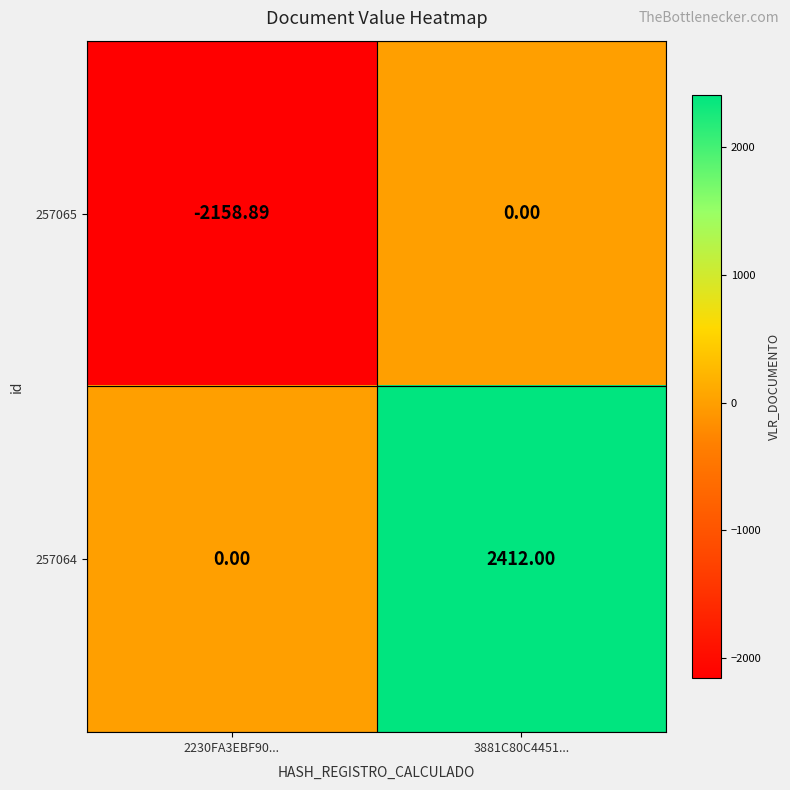

Is the value of 257064 at 3881C80C4451... greater than the value of 257065 at 2230FA3EBF90...?

Yes